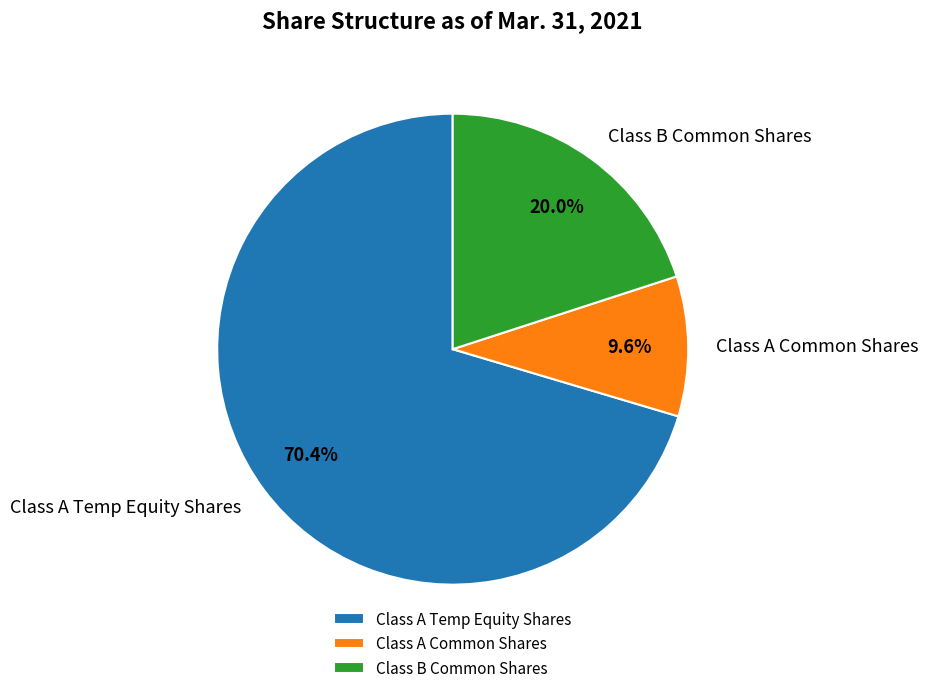

Which category accounts for the majority?

Class A Temp Equity Shares